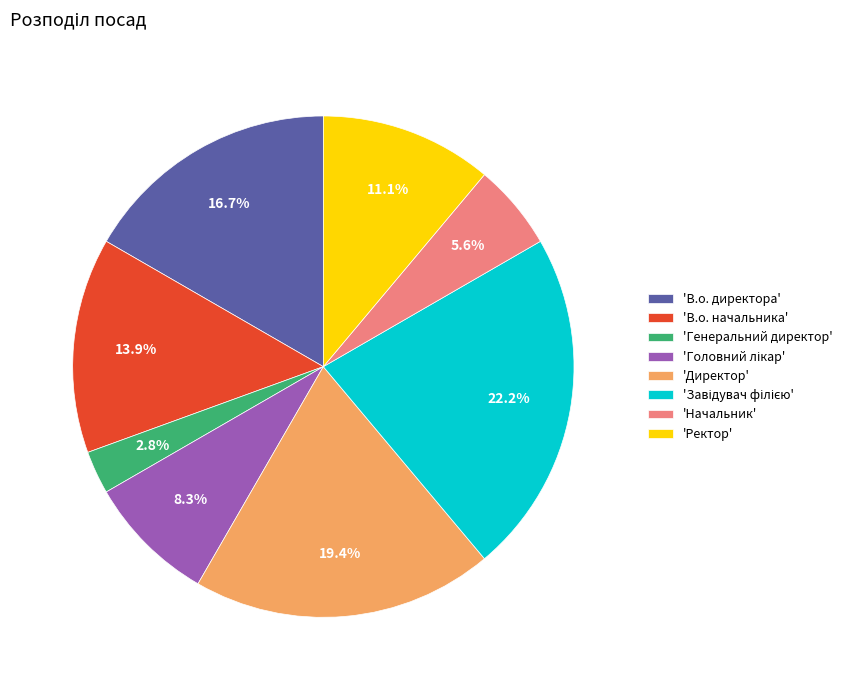

To the nearest percent, what is the average slice percentage?

12%